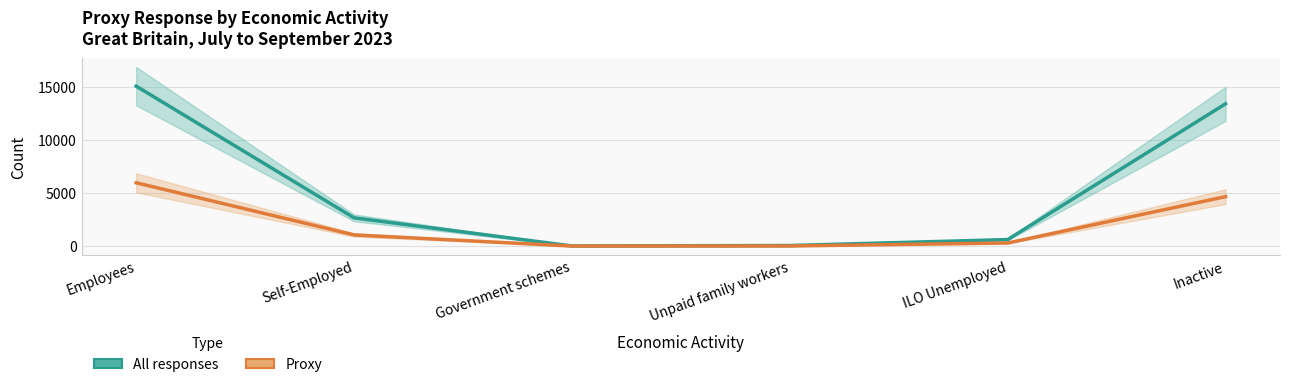

Reading left to right, what are all the values shown in this chart?

All responses: Employees=15090	Self-Employed=2672	Government schemes=20	Unpaid family workers=62	ILO Unemployed=622	Inactive=13425
Proxy: Employees=5979	Self-Employed=1062	Government schemes=11	Unpaid family workers=19	ILO Unemployed=301	Inactive=4670